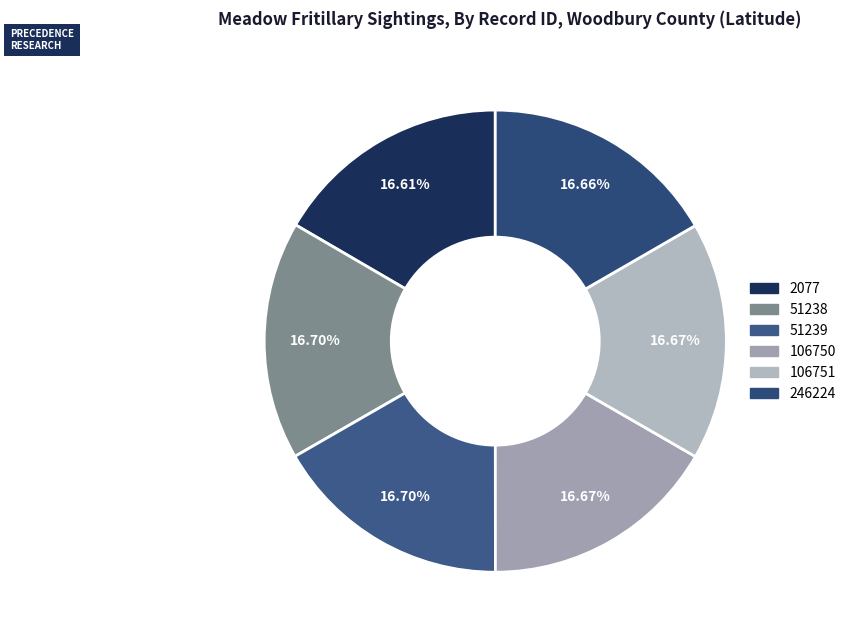

Is 246224 the majority of the pie?

No